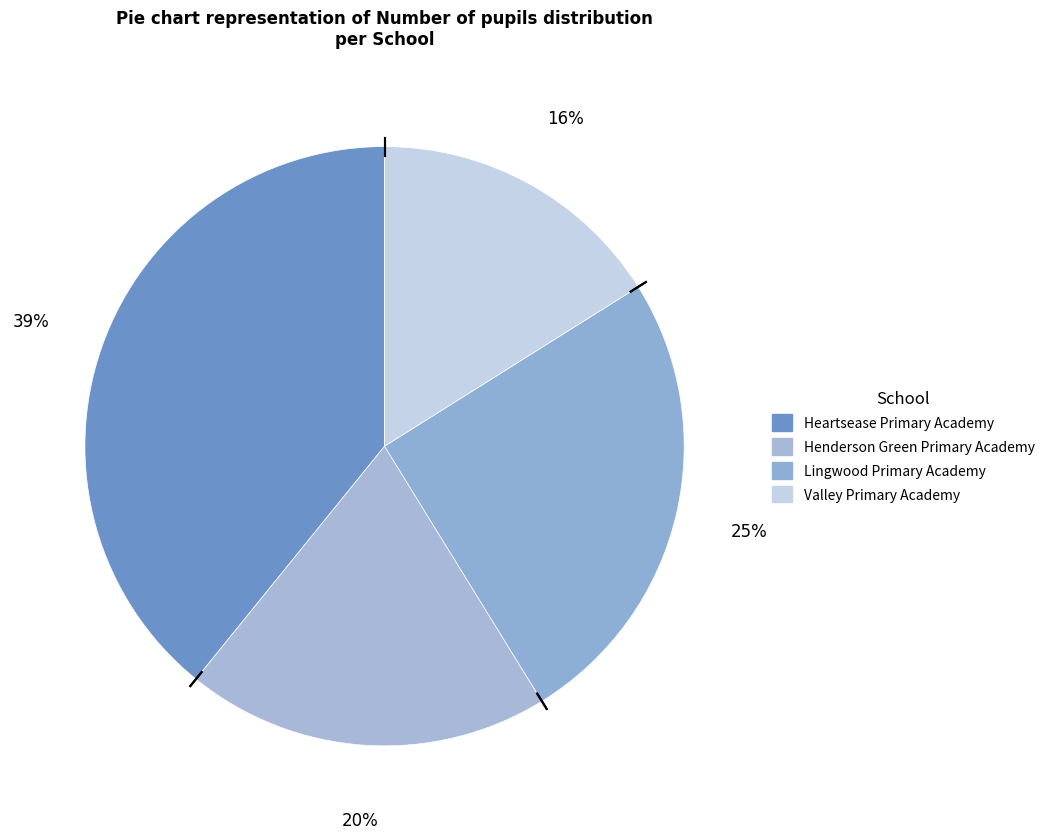

Count the number of slices in the pie.

4